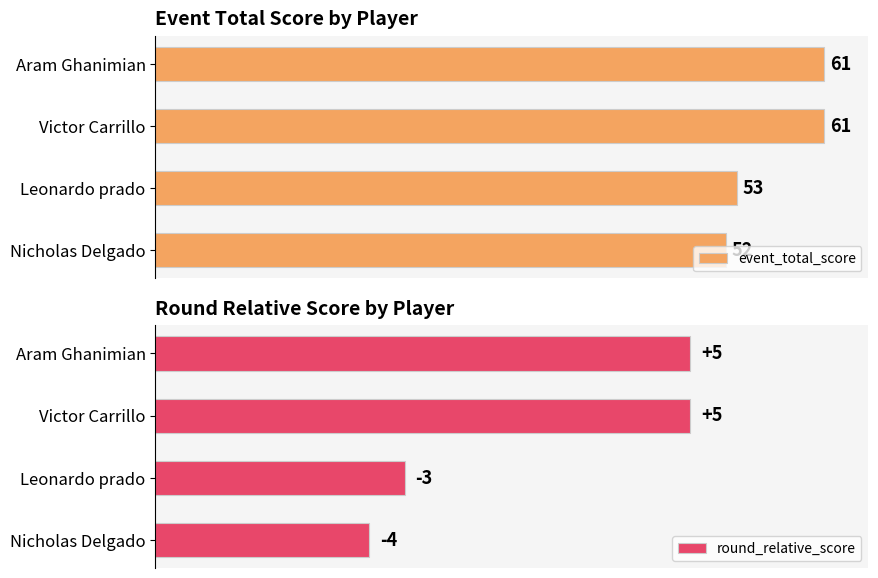

At which label is event_total_score closest to 56?

Leonardo prado